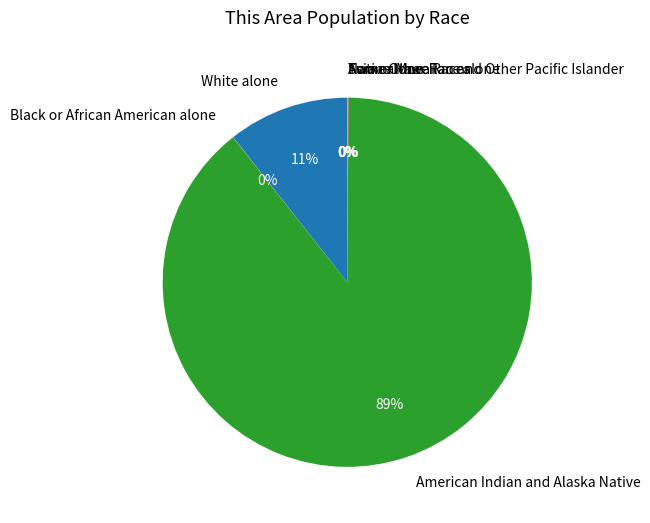

The American Indian and Alaska Native slice represents 89% of the pie. True or false?

True